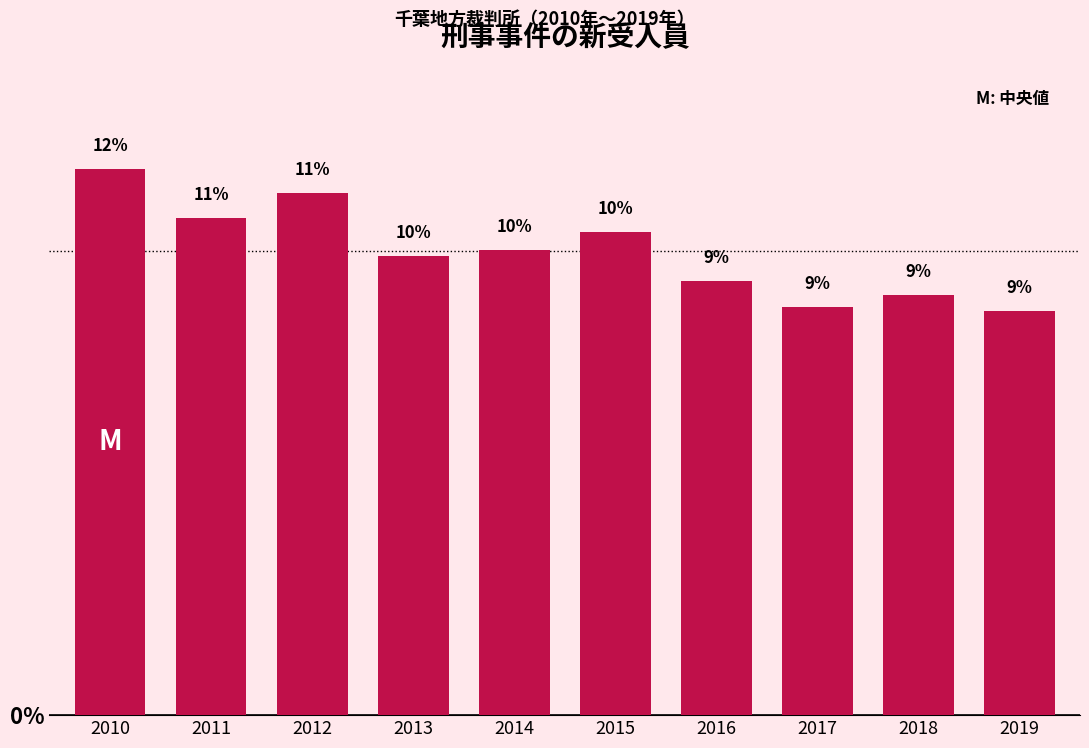

Where is the data nearest to the value 10?

2014